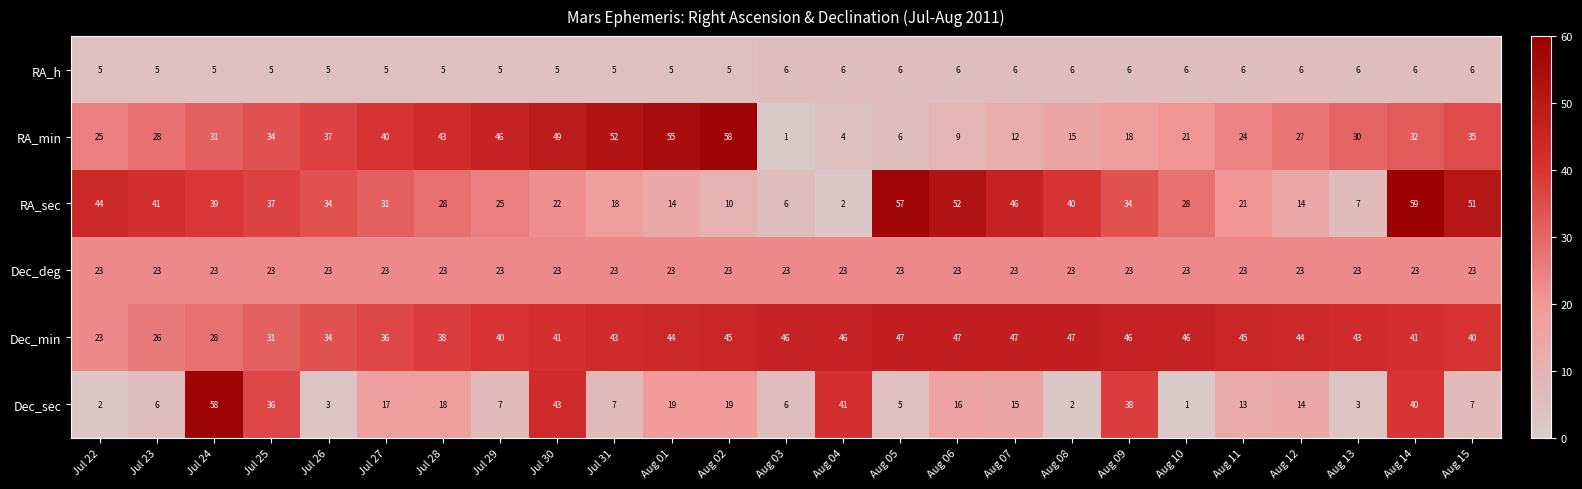

At which category is the sum across all series the highest?

Aug 14